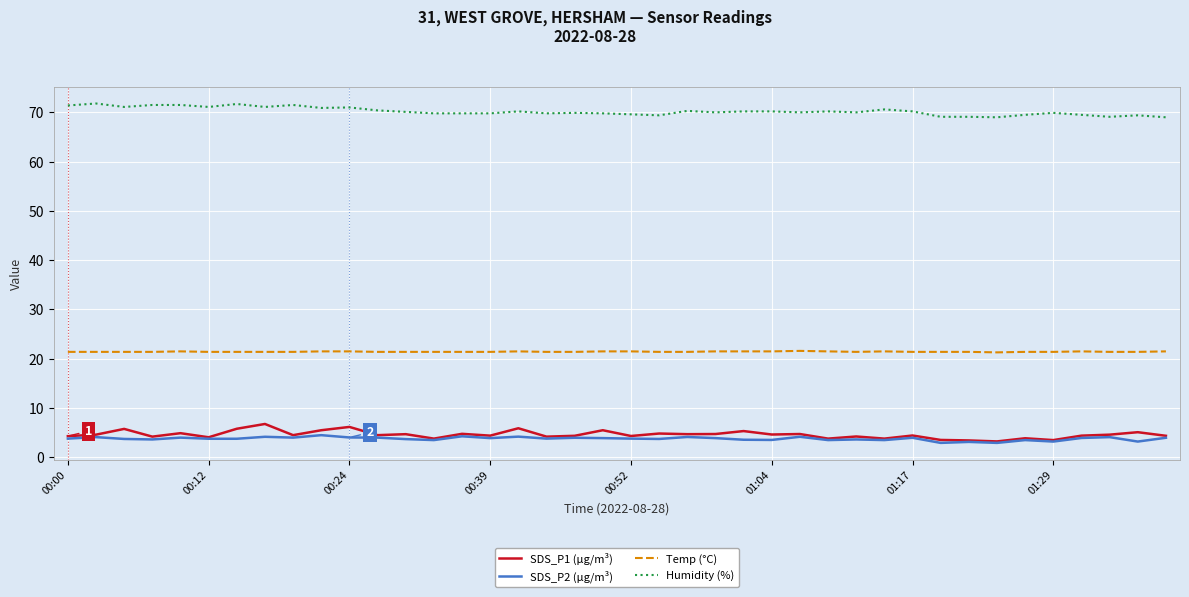

True or false: Humidity (%) and SDS_P1 (µg/m³) intersect in this chart.

False